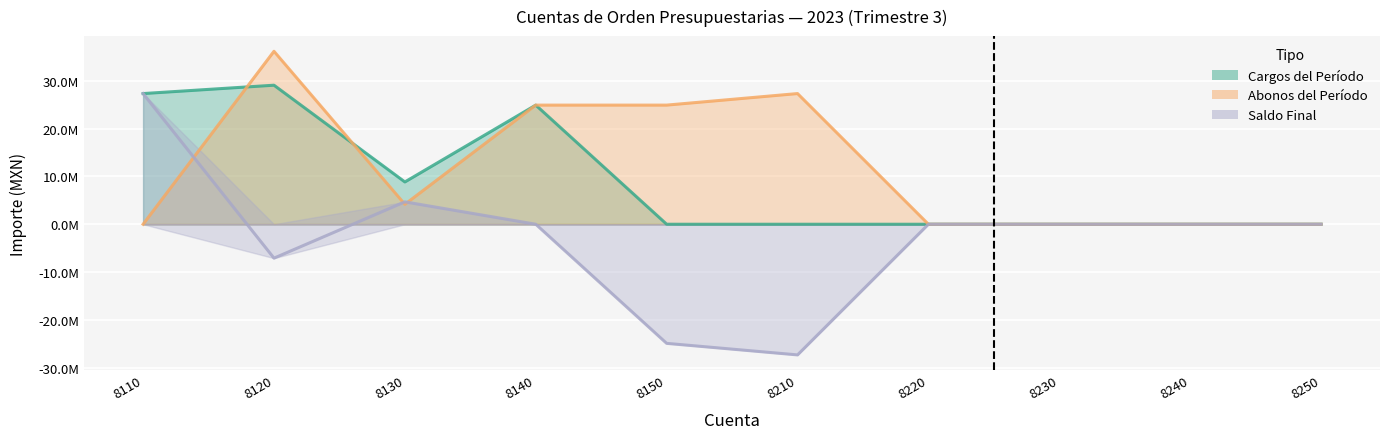

At which category does Abonos del Período reach its first local peak?

8120